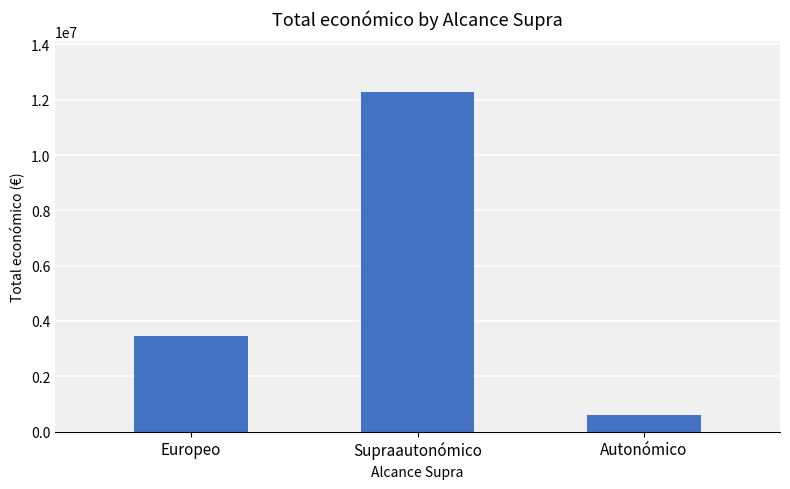

What is the maximum value shown in the chart?

12269517